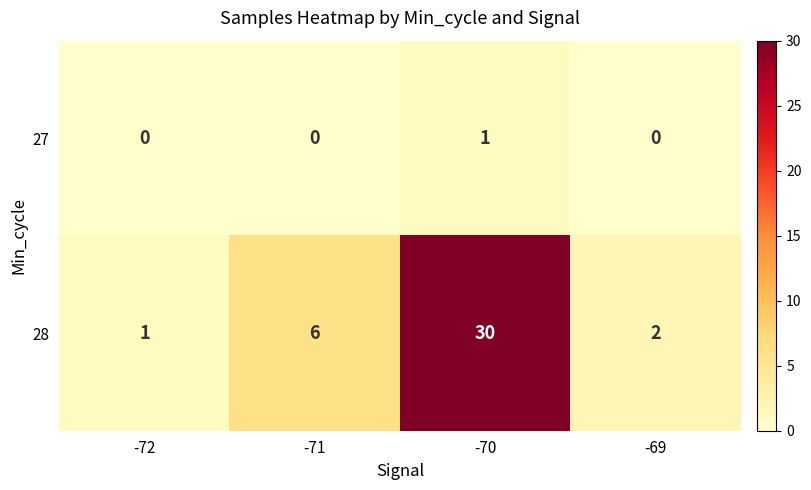

Is it true that 28 equals 3 at -71?

False